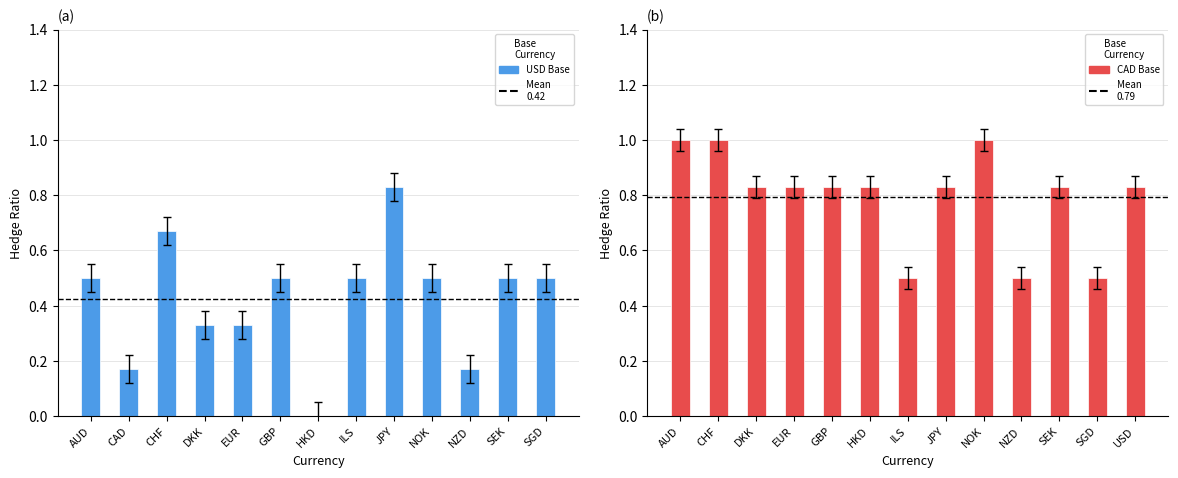

Rank the series at HKD from highest to lowest value.

CAD, USD